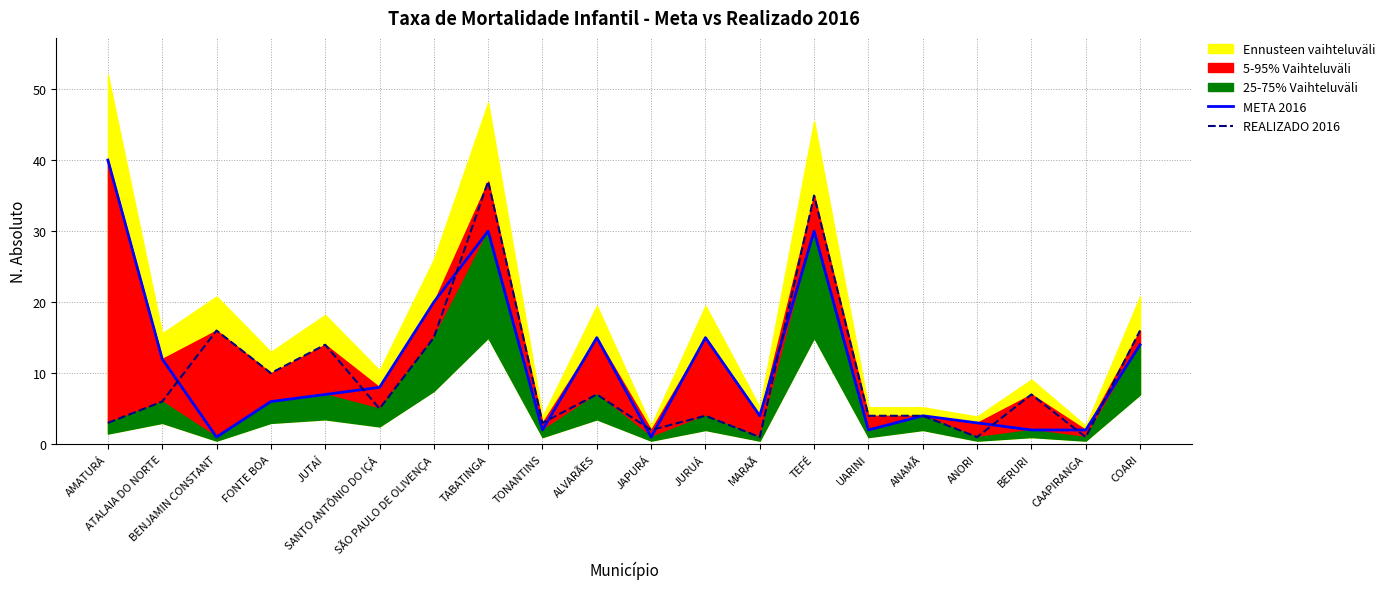

What is the label of the 13th point from the right?

TABATINGA